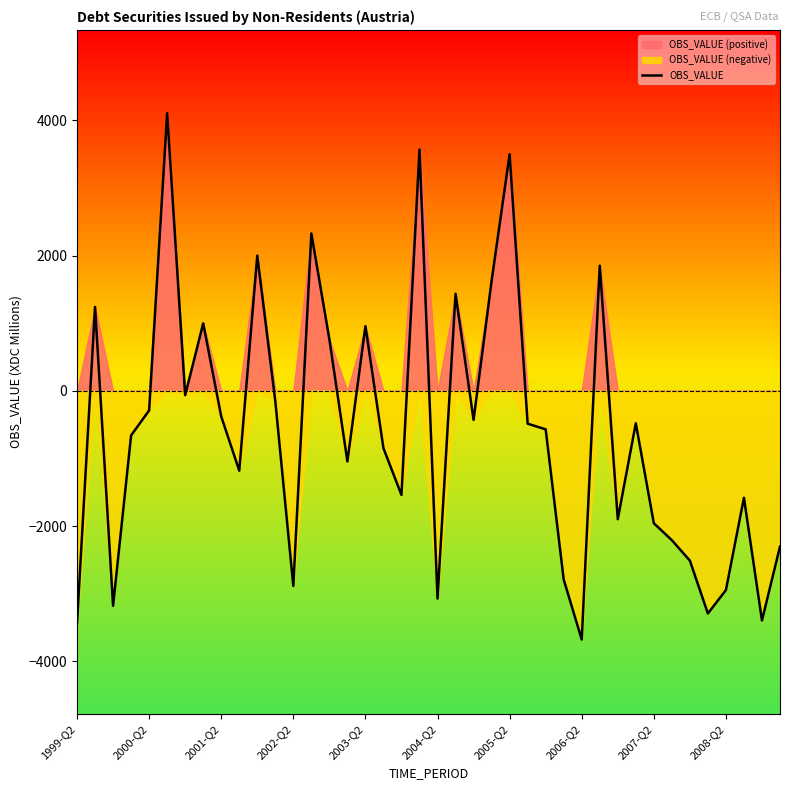

How many positive values are there?

12